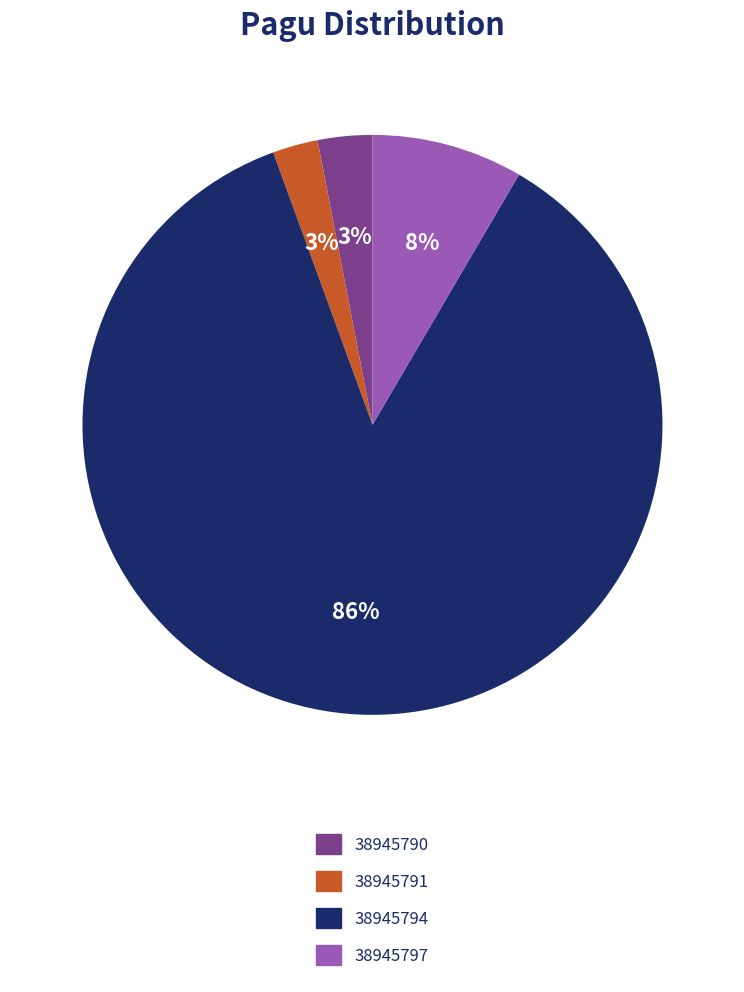

Which slice is the largest?

38945794